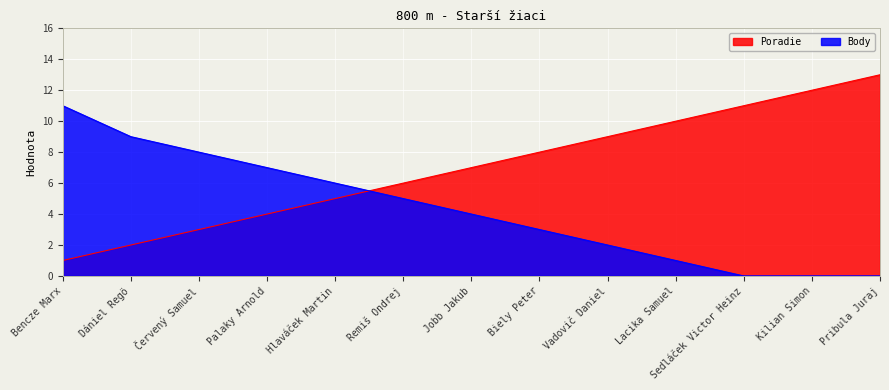

Is it true that Body equals 4 at Bencze Marx?

False